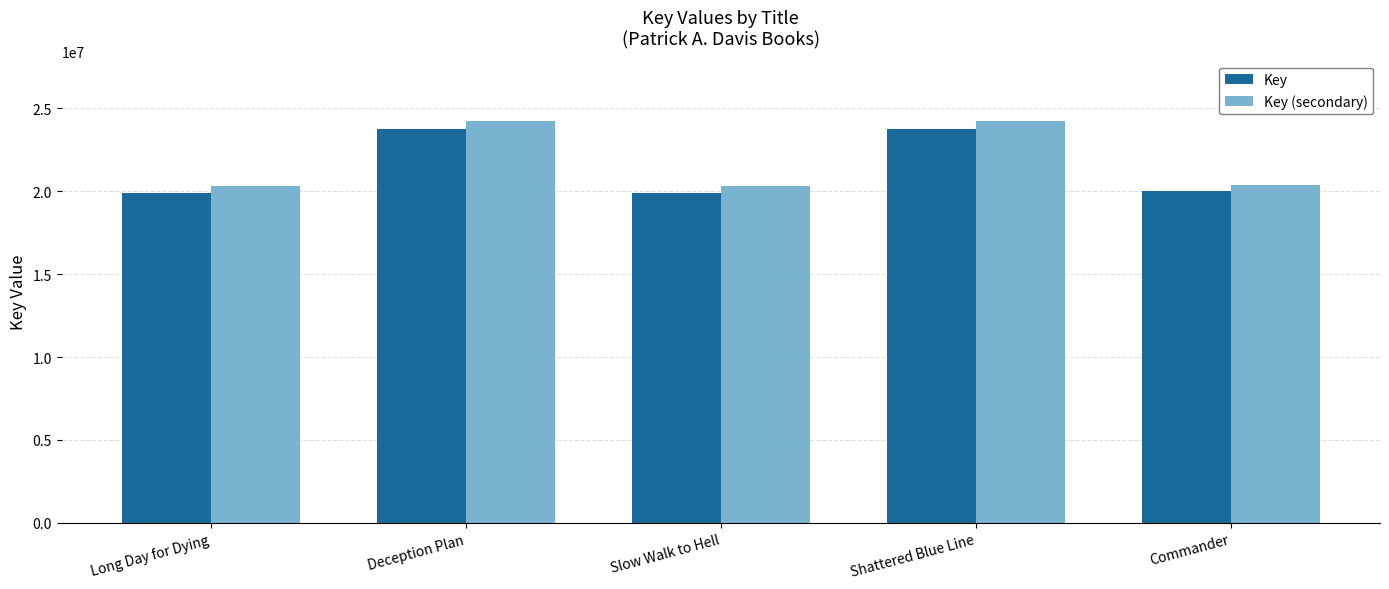

What is the sum of the Key (secondary) values at Commander and Long Day for Dying?

40684913.4